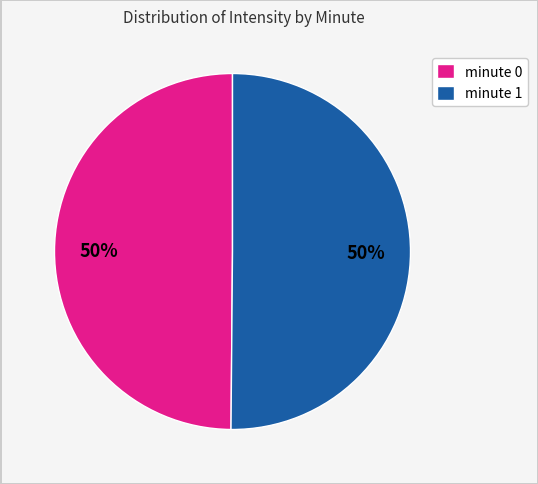

Is the sum of minute 1 and minute 0 greater than half?

Yes